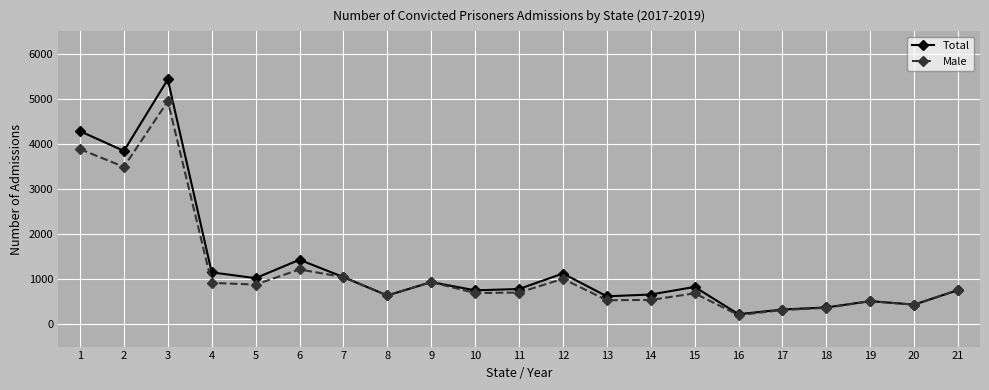

True or false: Total has more than 0 interior local peaks.

True